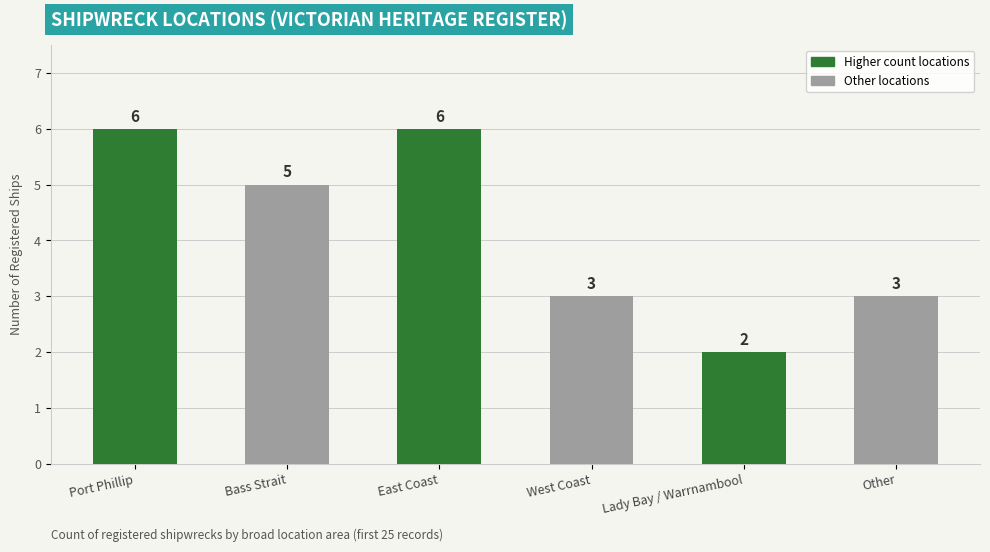

Is it true that the value at Lady Bay / Warrnambool is 3?

False